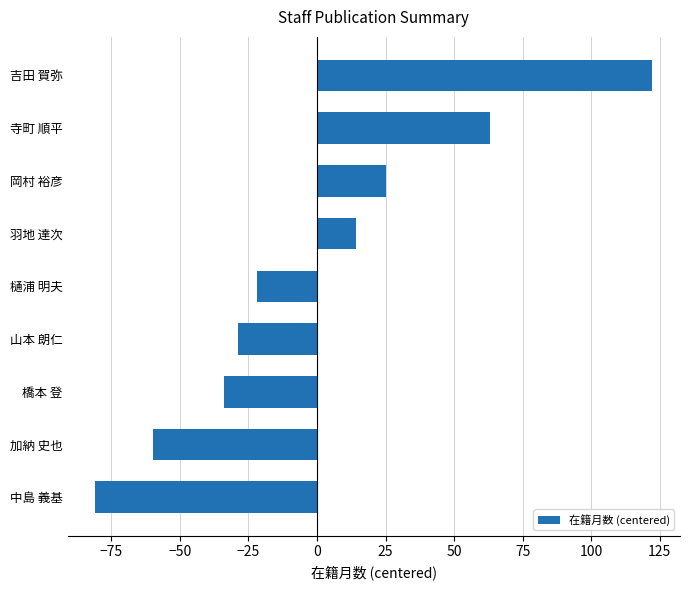

What is the change in value from 橋本 登 to 加納 史也?

-26.0